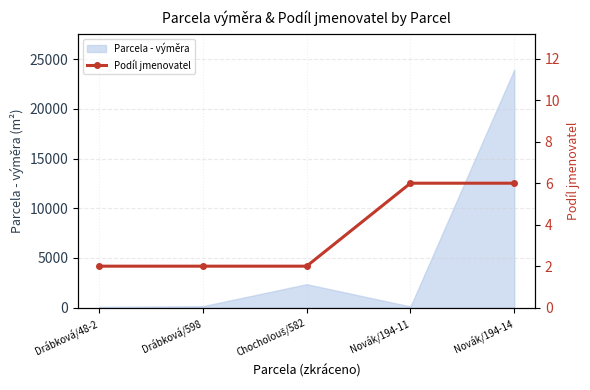

Is it true that the value at Novák/194-11 is 2?

False